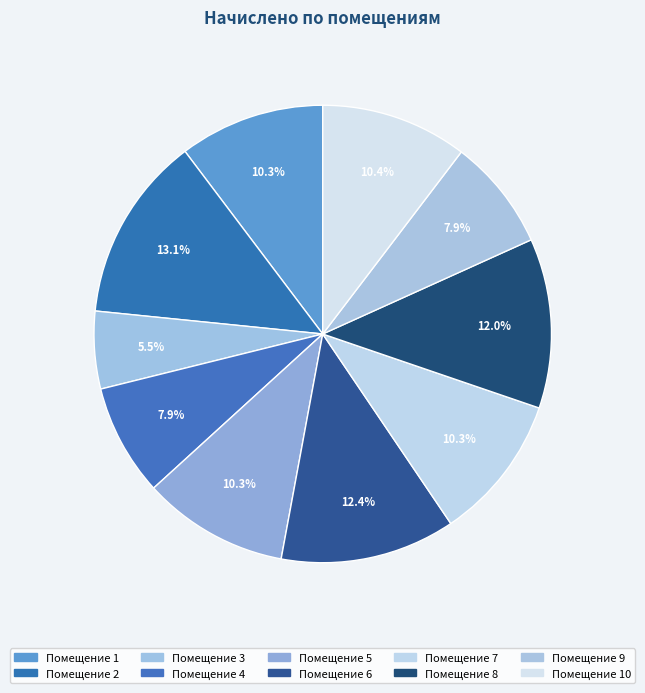

Rank the categories by value from highest to lowest.

2, 6, 8, 10, 5, 7, 1, 4, 9, 3